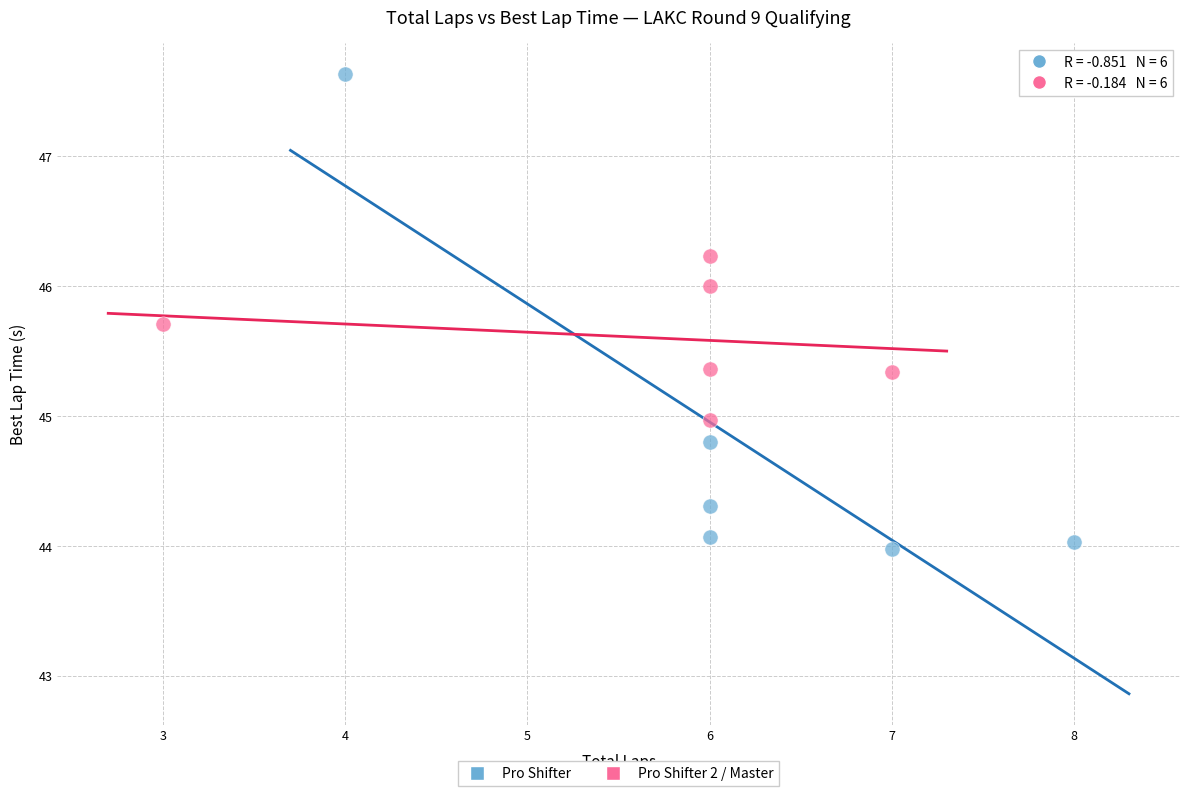

Which series contains the highest Y value?

Pro Shifter